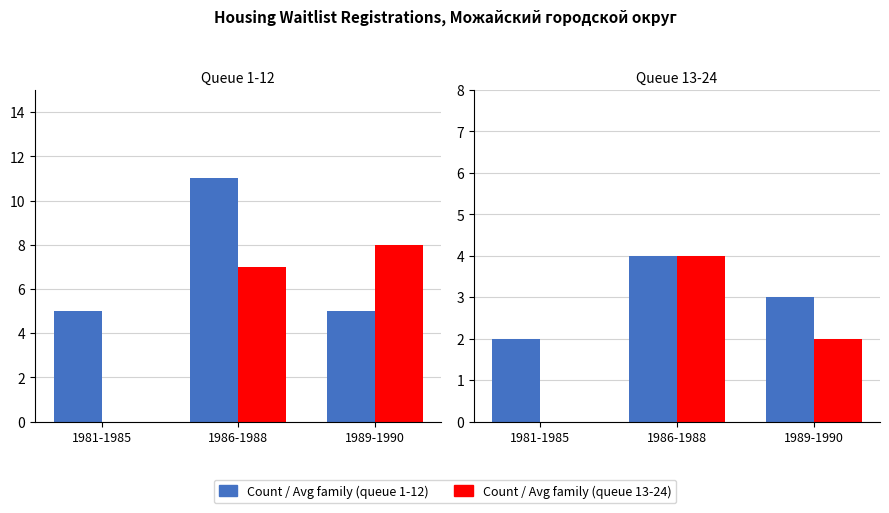

List the series in order of their peak value, lowest first.

Avg family size (queue 1-12), Avg family size (queue 13-24), Count (queue 13-24), Count (queue 1-12)